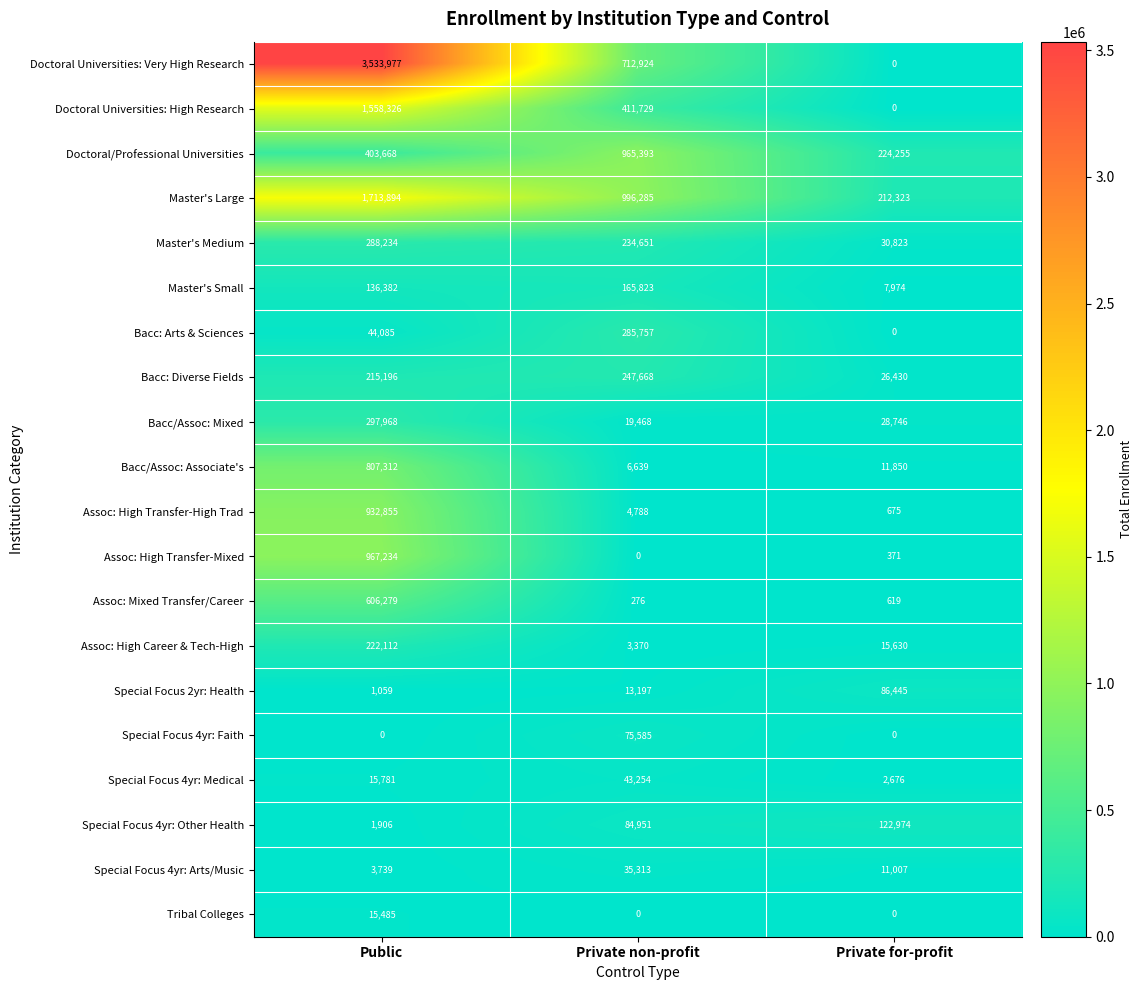

Between Public and Private non-profit, which series saw the biggest shift?

Doctoral Universities: Very High Research